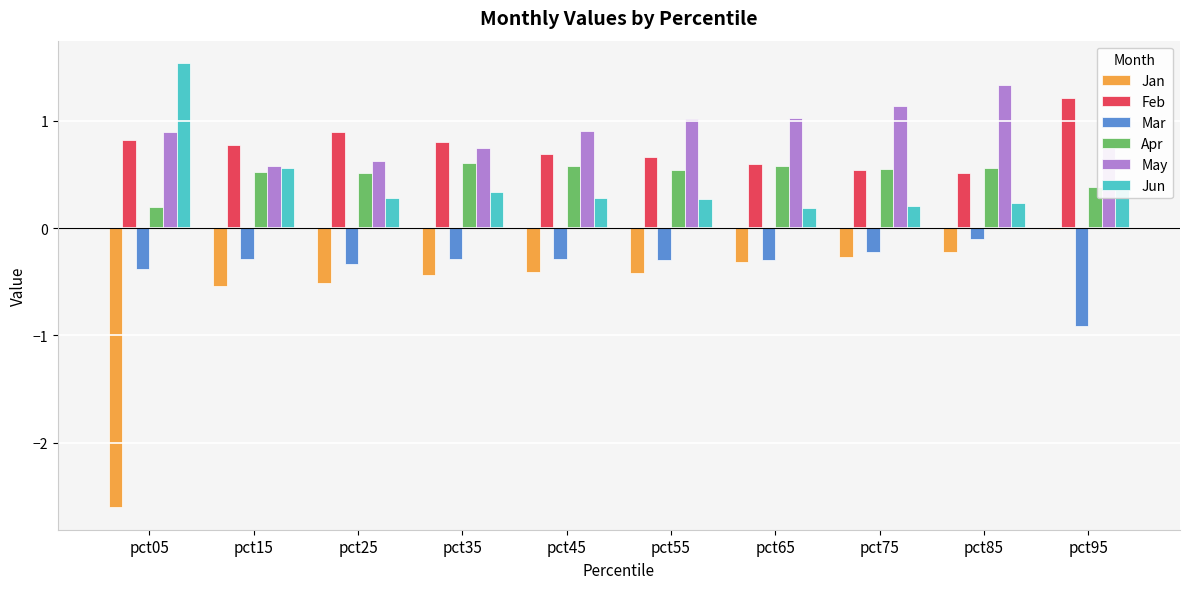

What is the sum of the Apr values at pct45 and pct85?

1.1